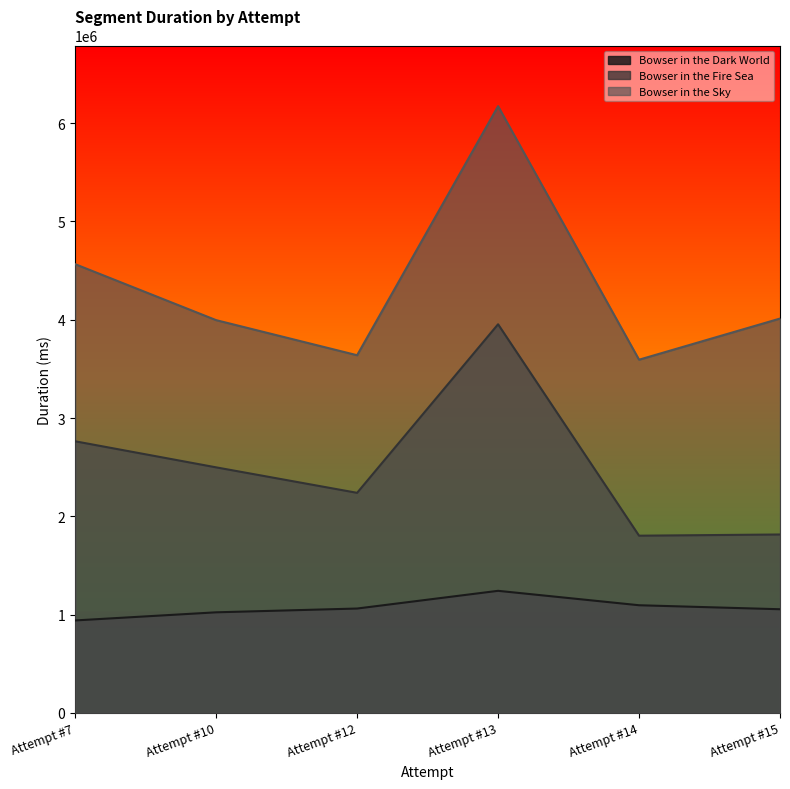

At which category is the sum across all series the highest?

Attempt #13